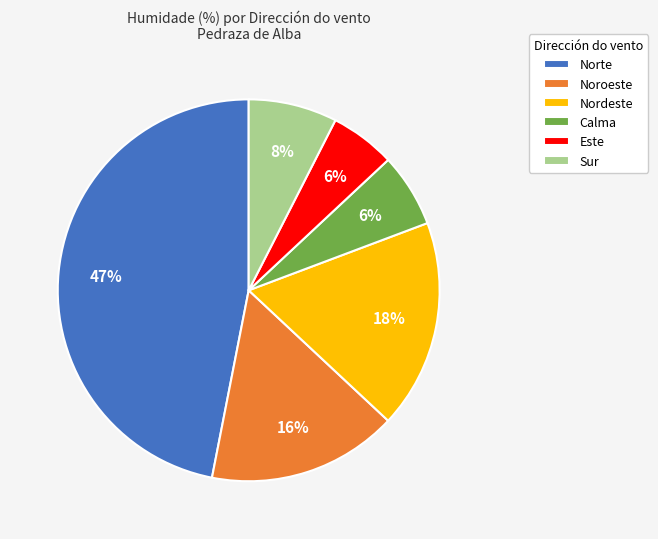

Is there any slice that represents more than half of the pie?

No